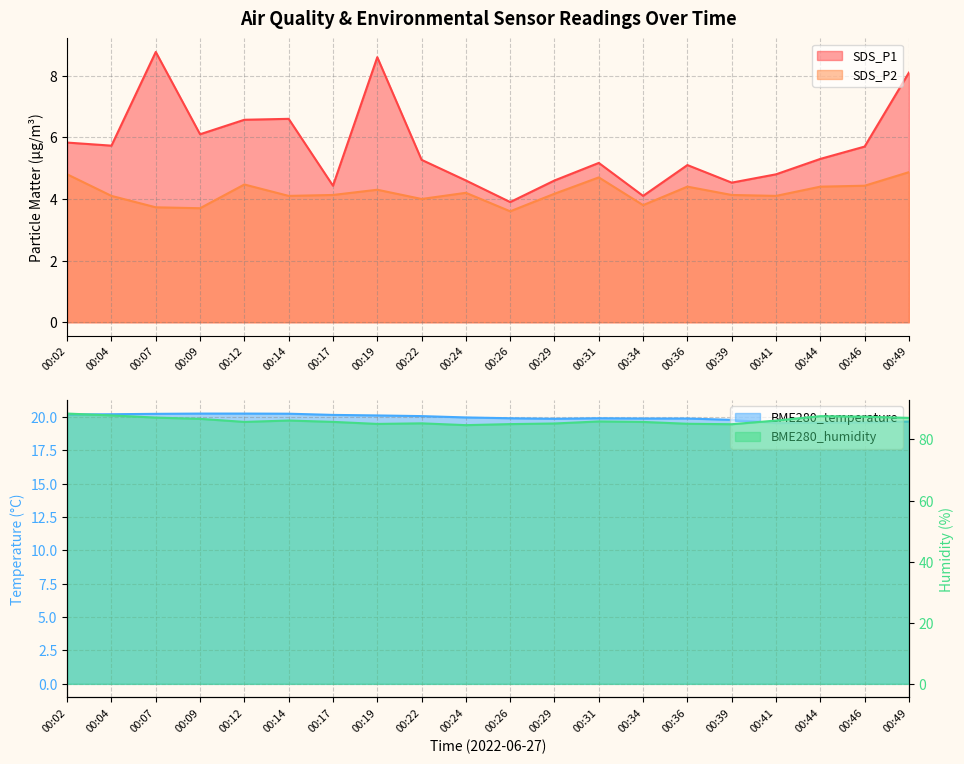

Reading left to right, transcribe all the data shown in this chart.

SDS_P1: 00:02=5.8	00:04=5.7	00:07=8.8	00:09=6.1	00:12=6.6	00:14=6.6	00:17=4.4	00:19=8.6	00:22=5.3	00:24=4.6	00:26=3.9	00:29=4.6	00:31=5.2	00:34=4.1	00:36=5.1	00:39=4.5	00:41=4.8	00:44=5.3	00:46=5.7	00:49=8.1
SDS_P2: 00:02=4.8	00:04=4.1	00:07=3.7	00:09=3.7	00:12=4.5	00:14=4.1	00:17=4.1	00:19=4.3	00:22=4.0	00:24=4.2	00:26=3.6	00:29=4.2	00:31=4.7	00:34=3.8	00:36=4.4	00:39=4.1	00:41=4.1	00:44=4.4	00:46=4.4	00:49=4.9
BME280_temperature: 00:02=20.2	00:04=20.2	00:07=20.2	00:09=20.2	00:12=20.2	00:14=20.2	00:17=20.1	00:19=20.1	00:22=20.1	00:24=20.0	00:26=19.9	00:29=19.9	00:31=19.9	00:34=19.9	00:36=19.9	00:39=19.8	00:41=19.5	00:44=19.6	00:46=19.6	00:49=19.6
BME280_humidity: 00:02=88.5	00:04=87.9	00:07=87.2	00:09=86.8	00:12=85.8	00:14=86.2	00:17=85.8	00:19=85.1	00:22=85.3	00:24=84.7	00:26=85.0	00:29=85.2	00:31=85.9	00:34=85.8	00:36=85.2	00:39=85.0	00:41=86.2	00:44=87.7	00:46=87.5	00:49=87.1